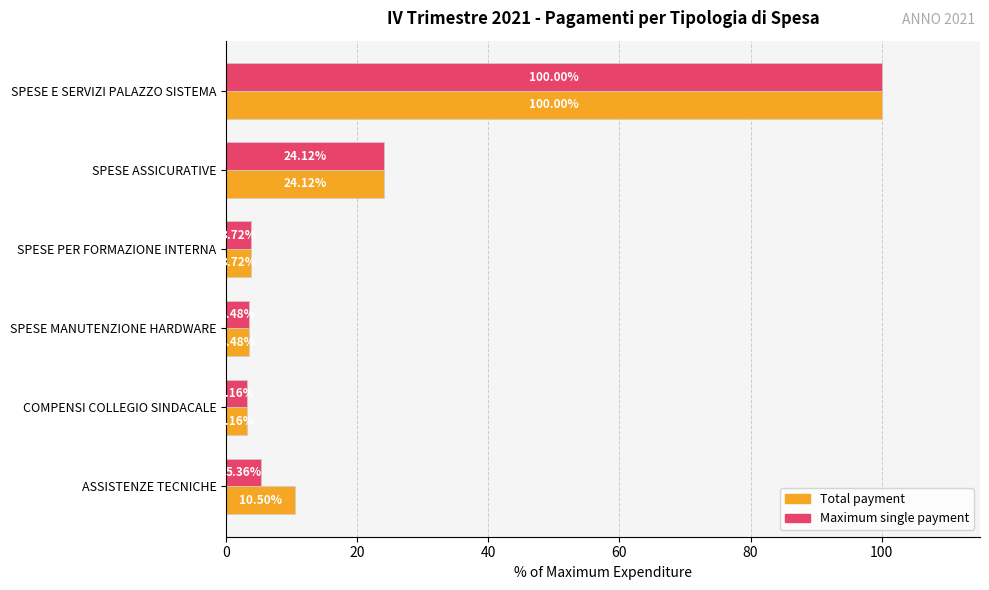

Which label corresponds to the smallest value in the chart?

COMPENSI COLLEGIO SINDACALE